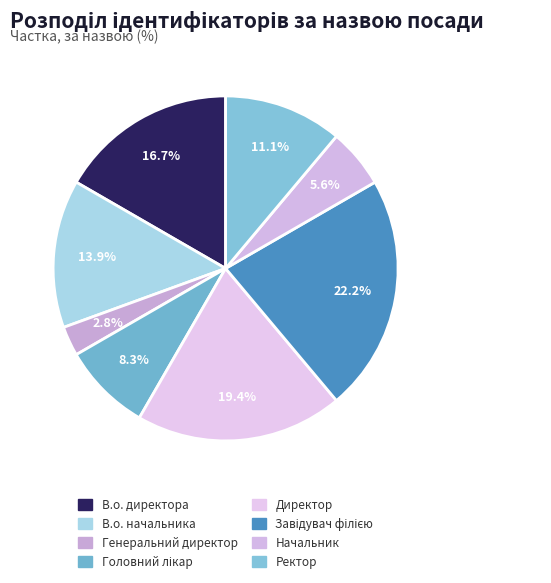

How much of the chart is everything except Директор?

80.6%